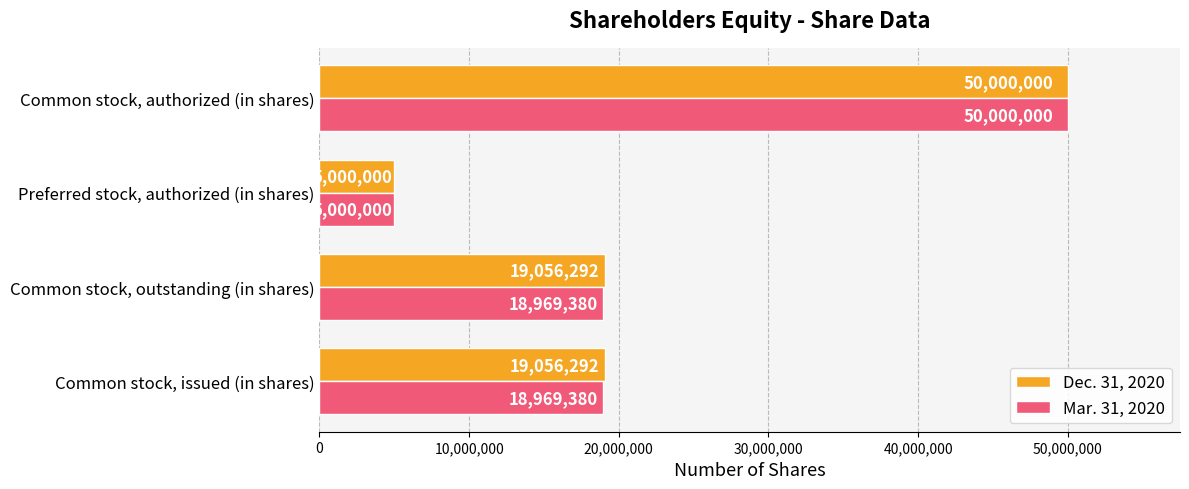

The value of Dec. 31, 2020 at Preferred stock, authorized (in shares) is 5000000. True or false?

True